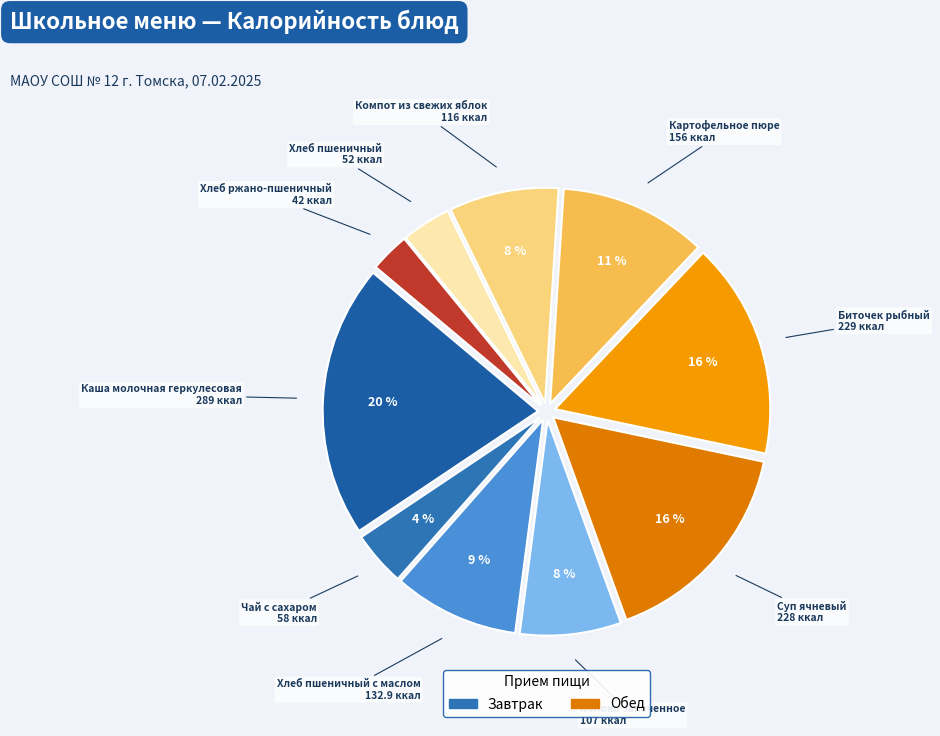

How many slices are in this pie chart?

10